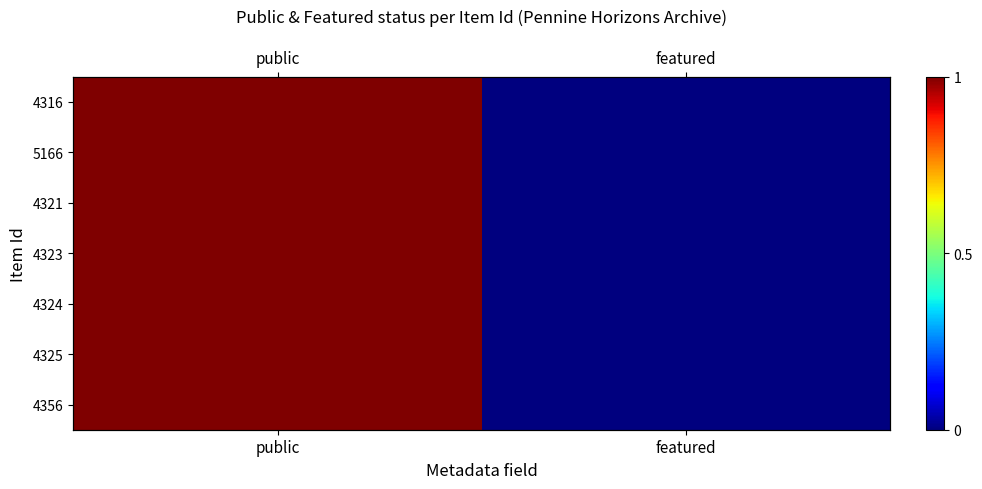

Is the value of 4323 at featured greater than the value of 4324 at featured?

No